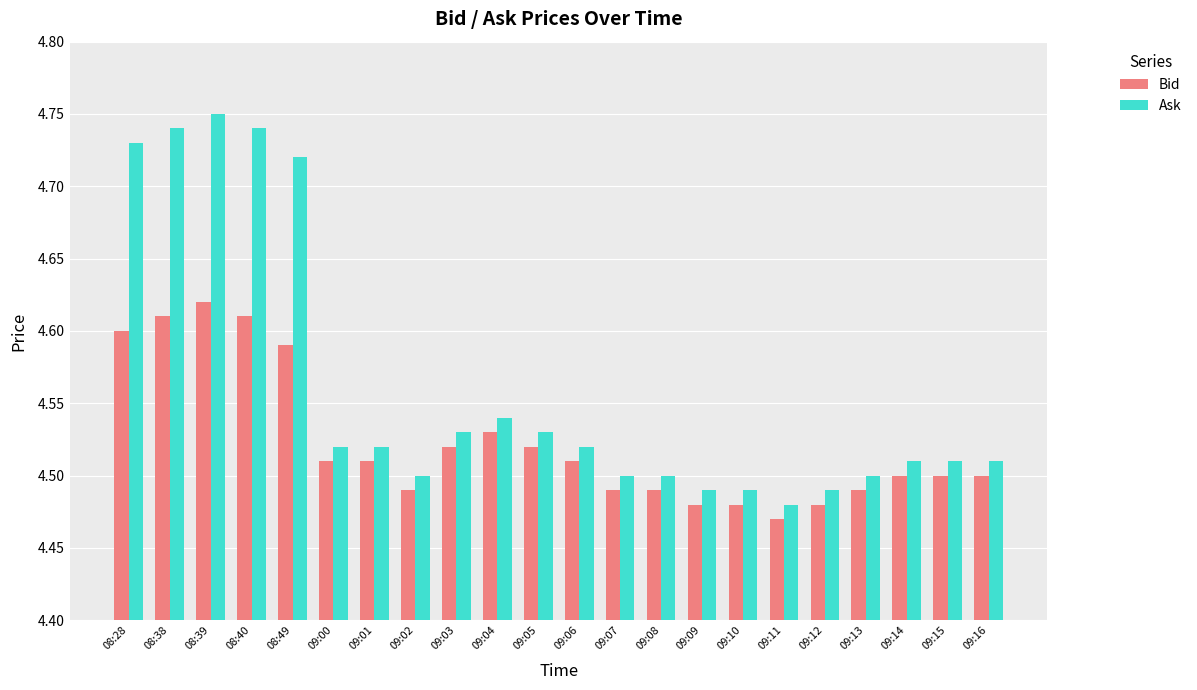

At which label does Bid reach its minimum?

09:11